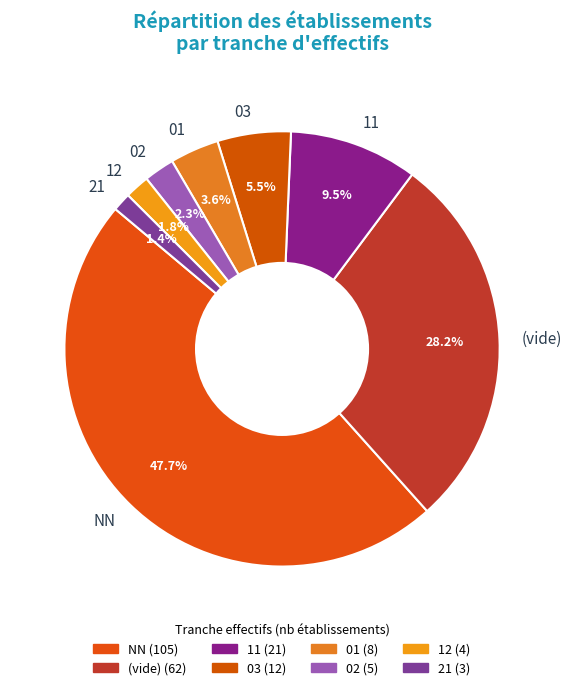

What percentage is the 21 slice, to the nearest percent?

1%